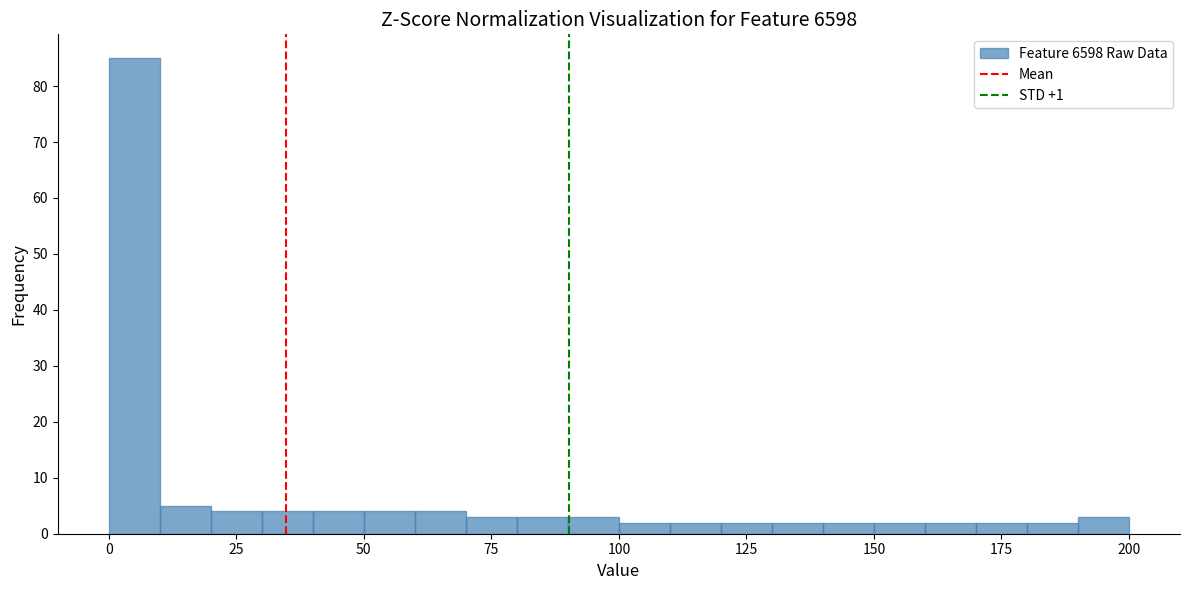

Around what value on the x-axis is the tallest bar? Give the approximate position of its centre, as read against the axis.

5